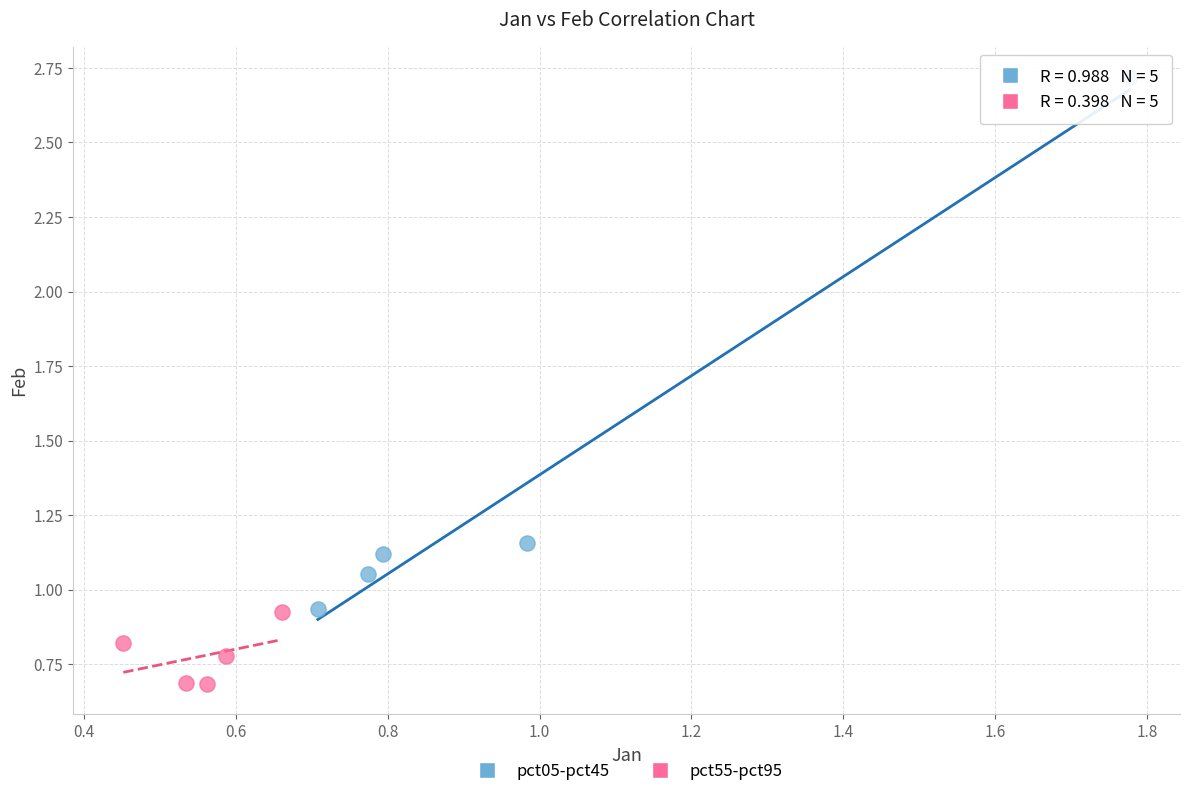

Which series contains the lowest Y value?

pct55-pct95